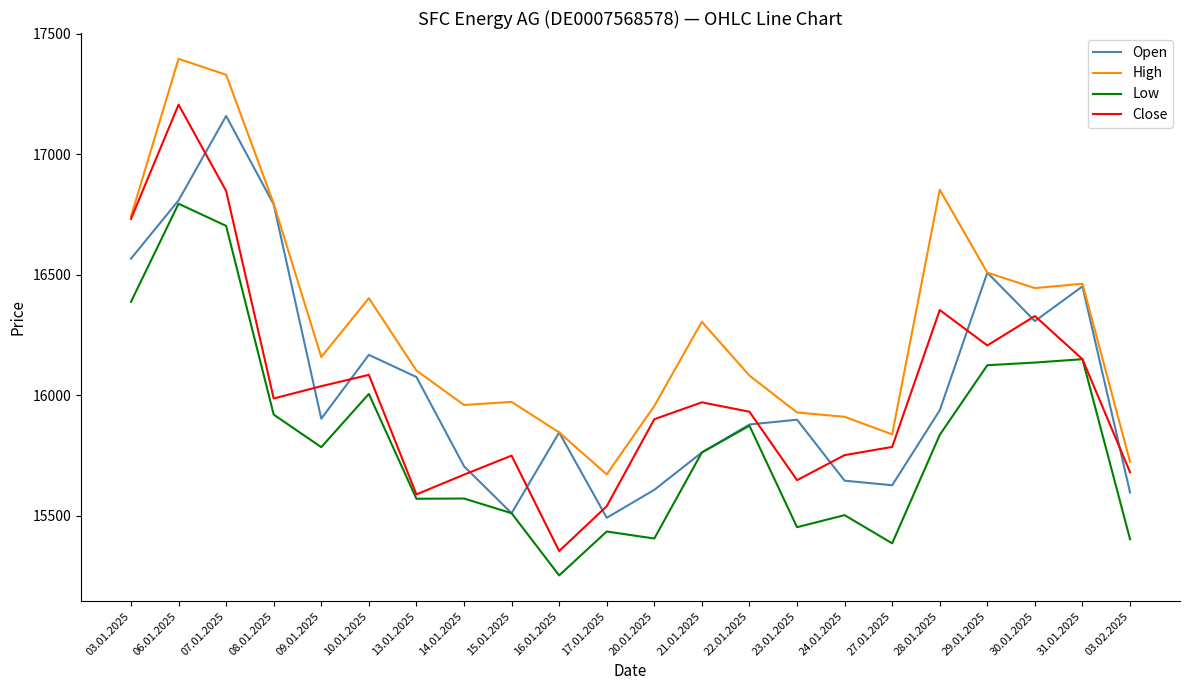

Read the Close value at 20.01.2025, to the nearest 50.

15900